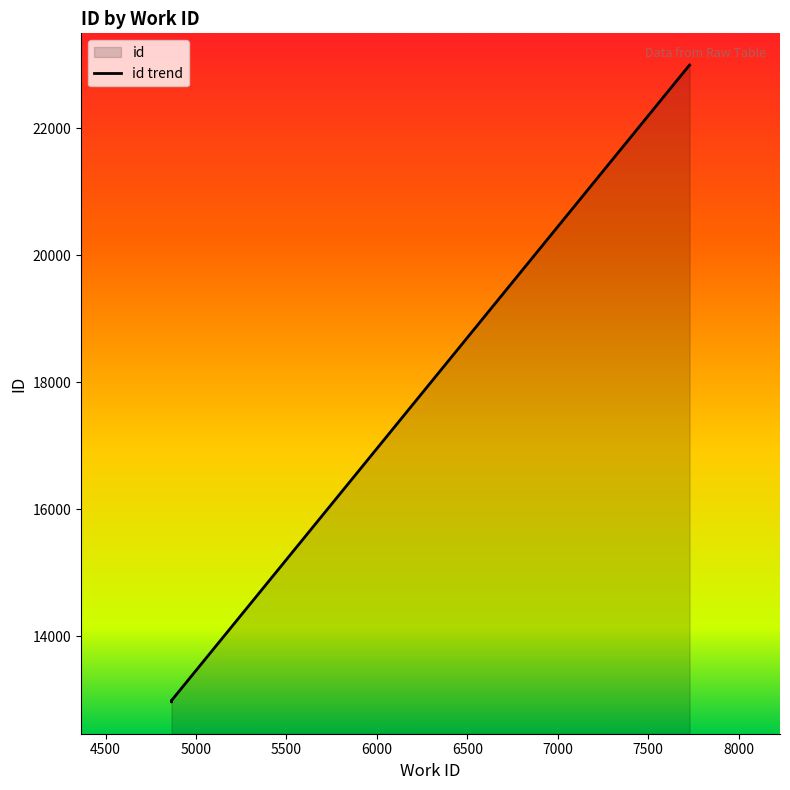

Which label corresponds to the smallest value in the chart?

4864